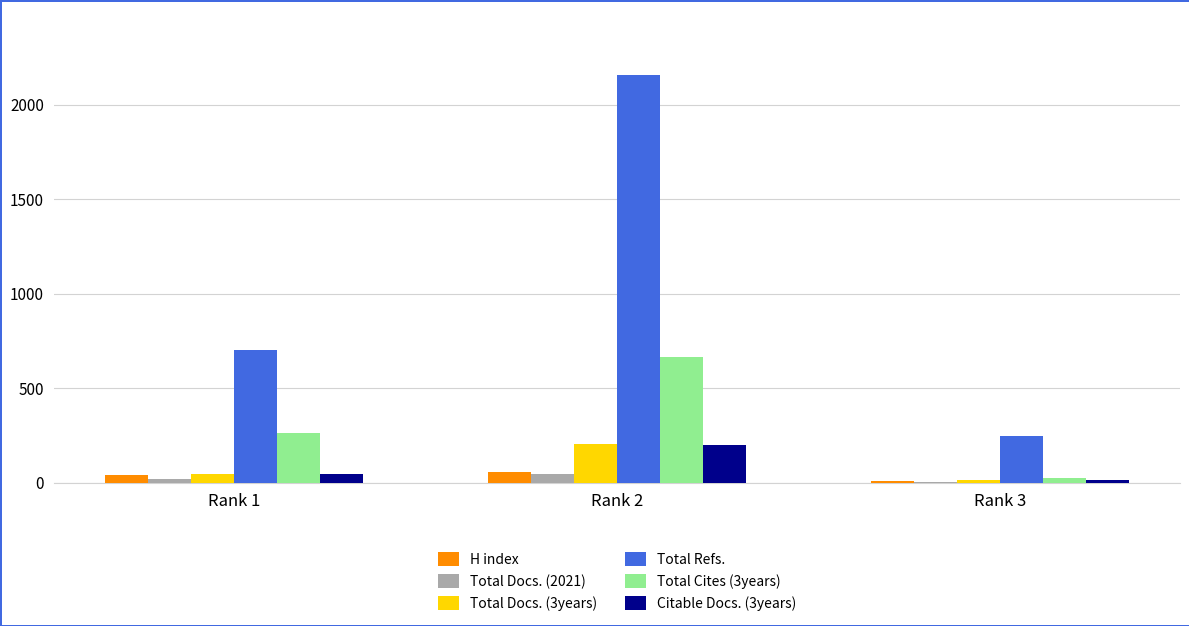

Which category has the highest value across all series?

Rank 2